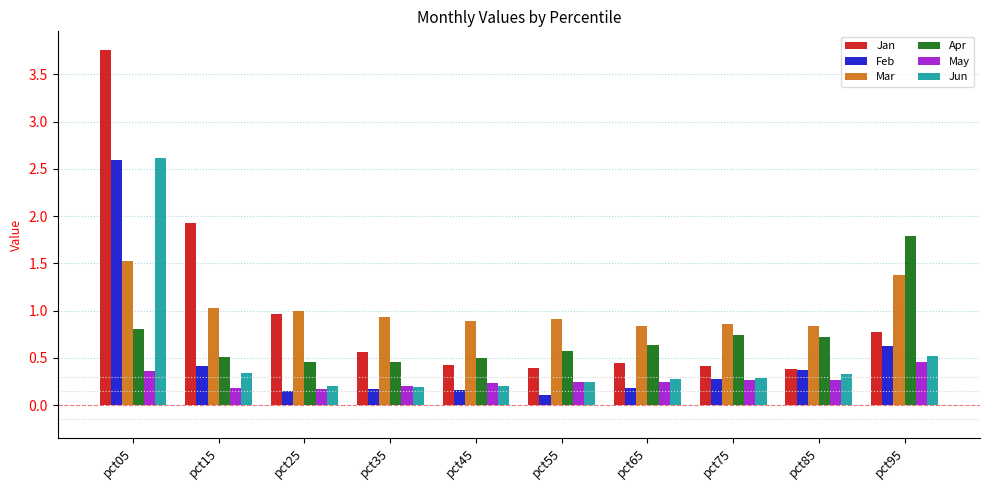

Is the value of May at pct45 greater than the value of Mar at pct25?

No